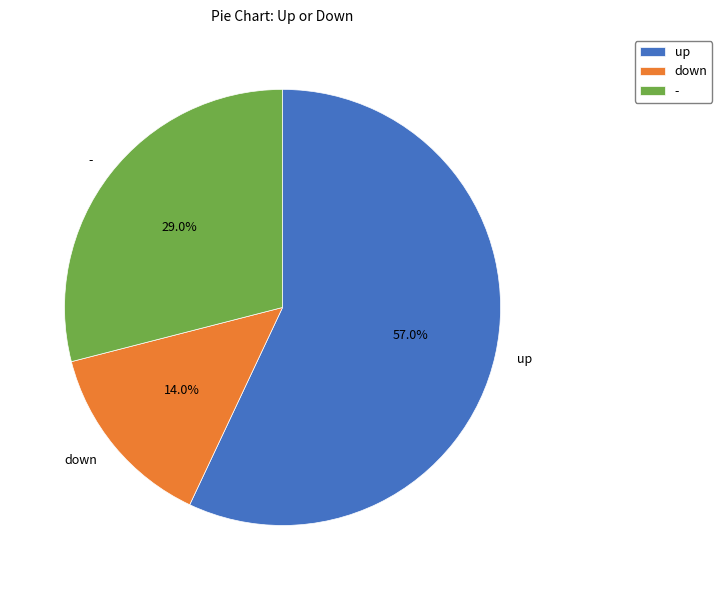

Is there any slice that represents more than half of the pie?

Yes